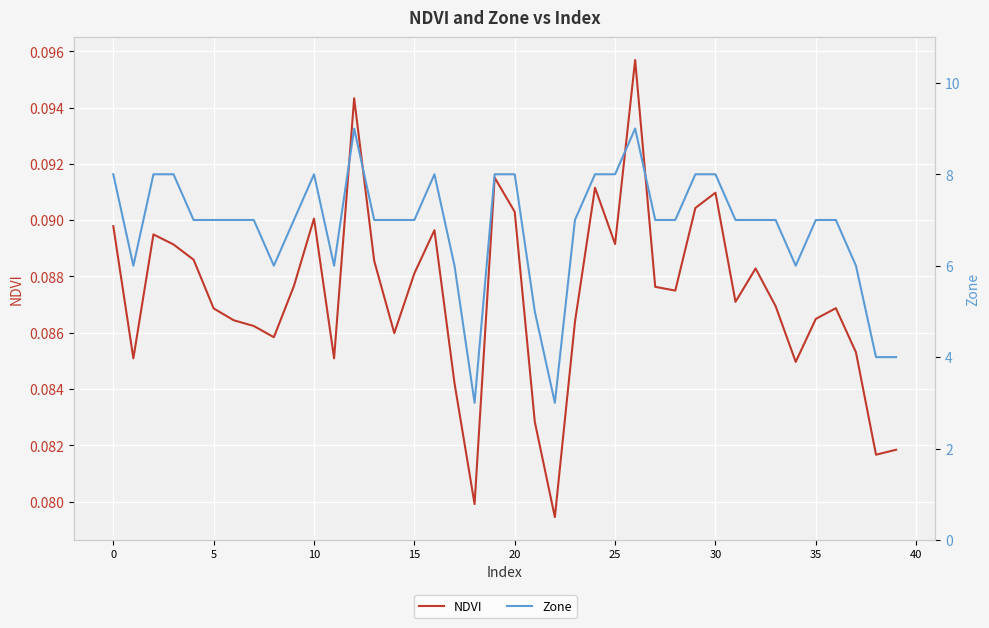

Which has a higher value, 10 or 24?

24